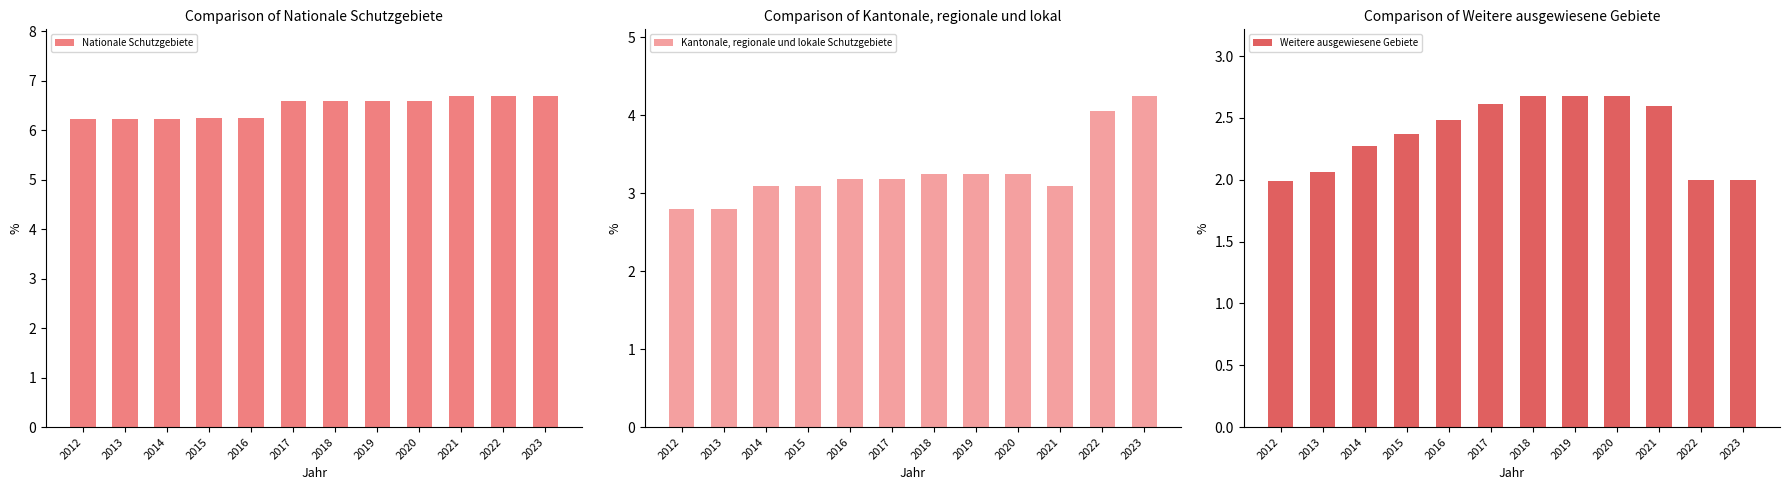

What is the difference between the highest and lowest values at 2015?

3.9